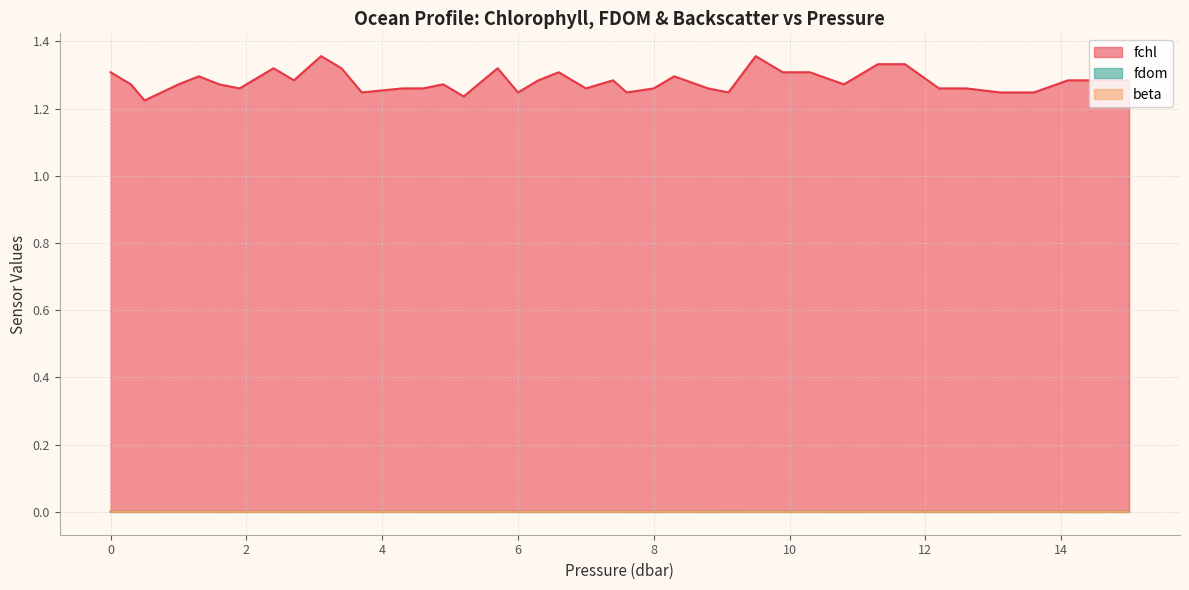

True or false: fchl and beta cross at least once.

False